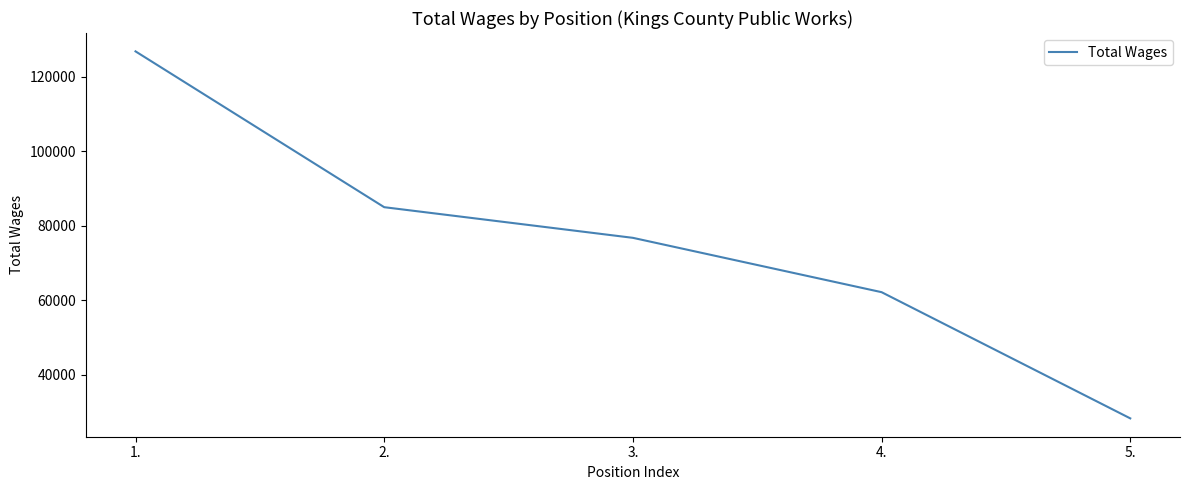

Is it true that the value at 1. is 126834?

True